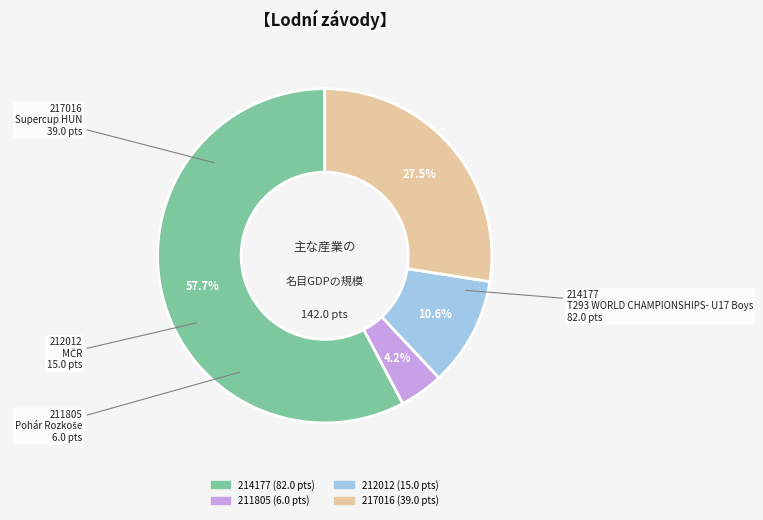

To the nearest percent, what percentage of the pie is 211805?

4%